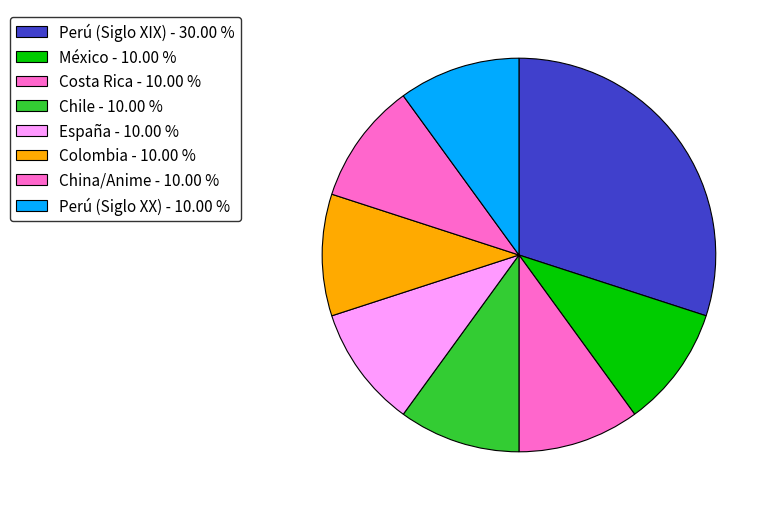

Is the sum of China/Anime and Perú (Siglo XIX) greater than half?

No